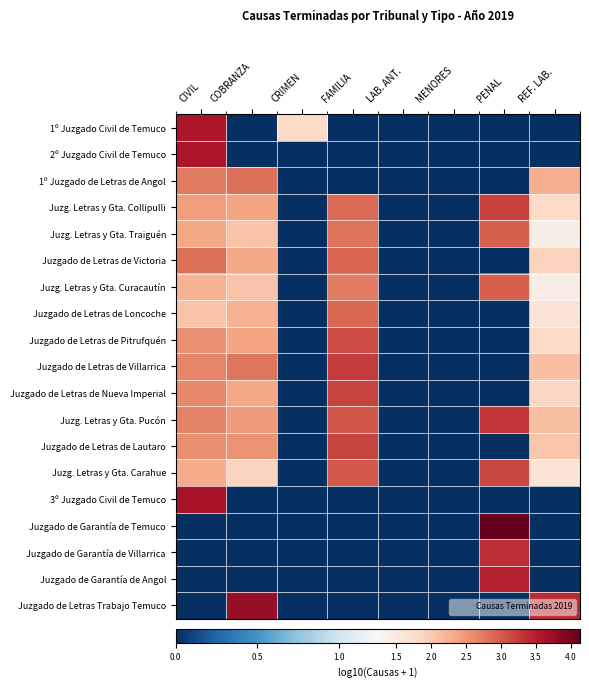

Which series changed the most between CIVIL and COBRANZA?

Juzgado de Letras Trabajo Temuco